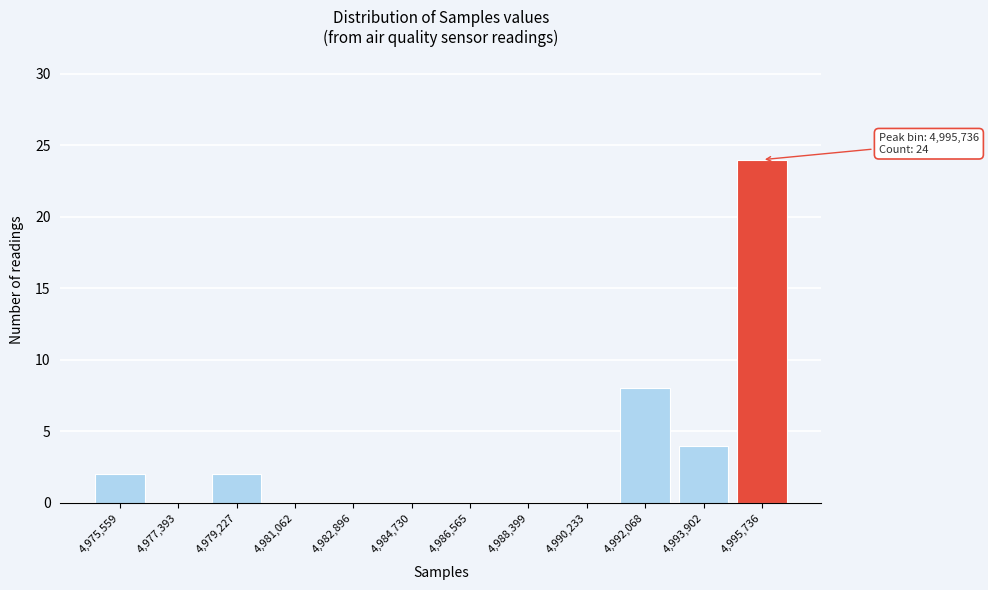

Reading left to right, transcribe all the data shown in this chart.

4,975,559=2	4,977,393=0	4,979,227=2	4,981,062=0	4,982,896=0	4,984,730=0	4,986,565=0	4,988,399=0	4,990,233=0	4,992,068=8	4,993,902=4	4,995,736=24